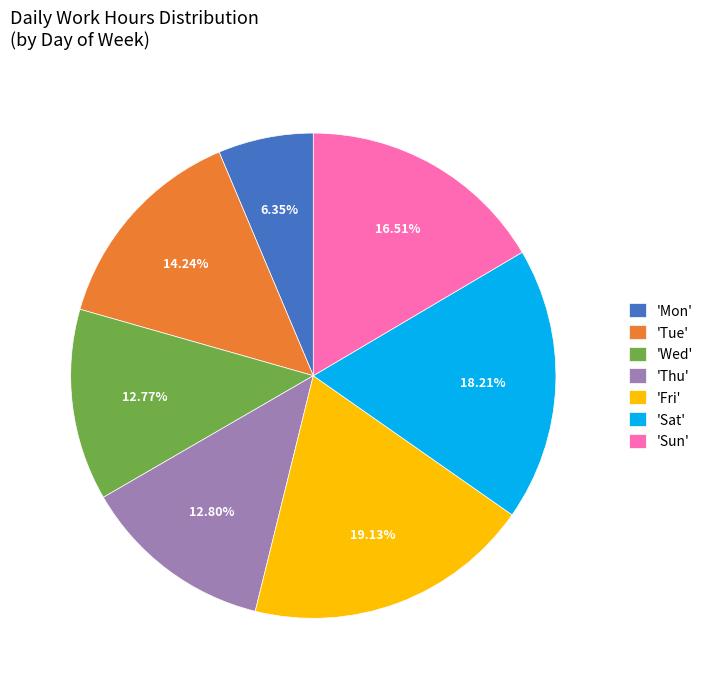

To the nearest percent, what is the average slice percentage?

14%